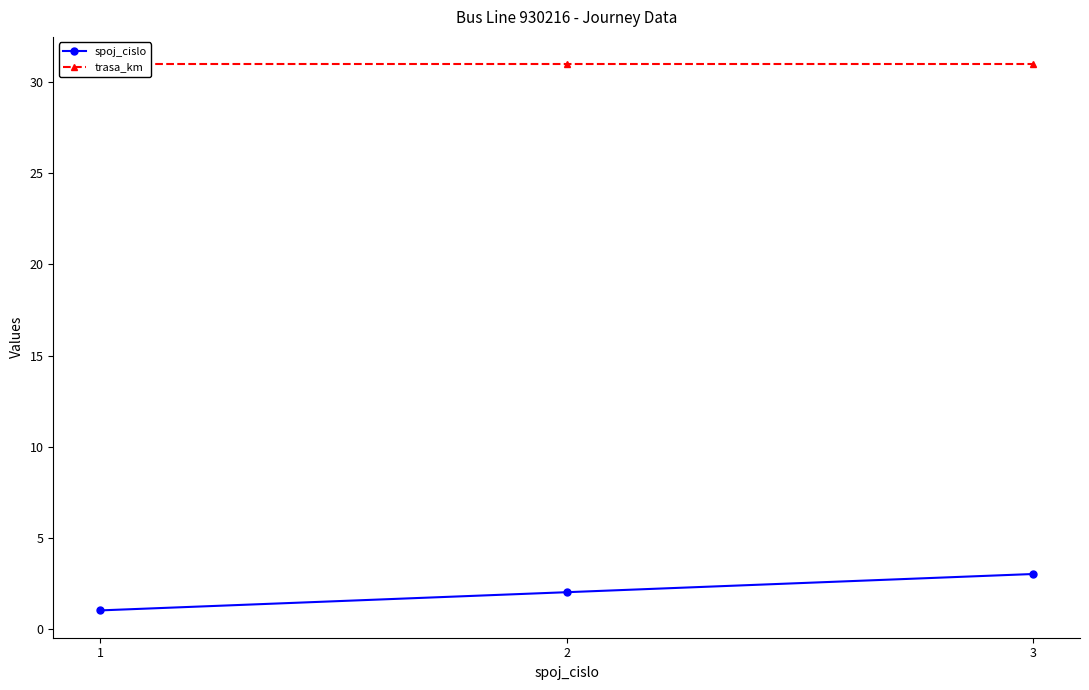

Which label corresponds to the largest value in the chart?

1